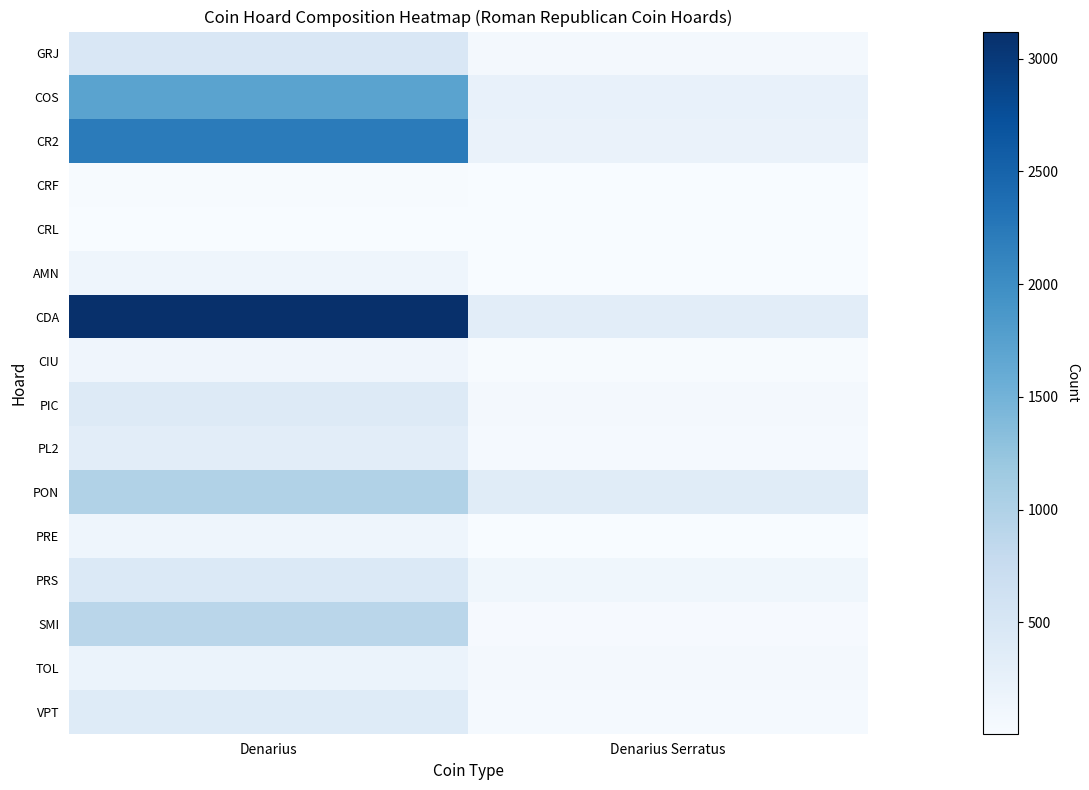

Which has a higher value, Denarius or Denarius Serratus?

Denarius